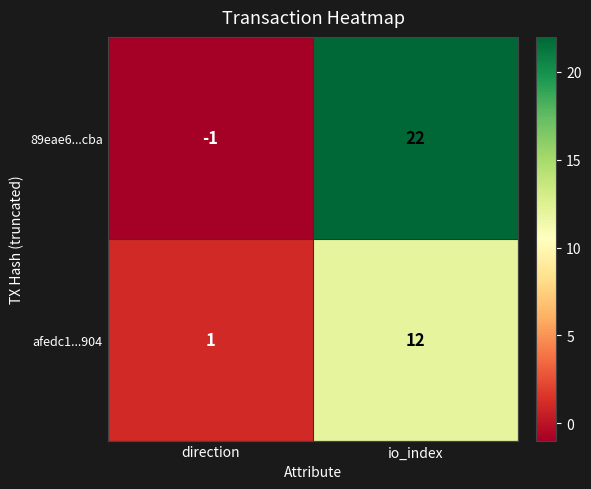

How many distinct data groups are displayed?

2